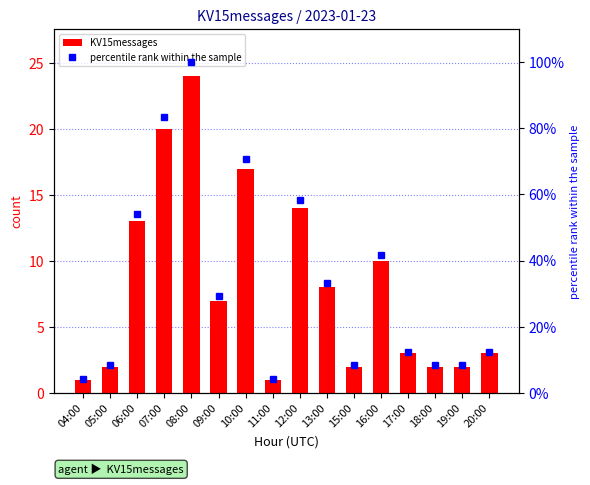

At which label does percentile rank within the sample reach its minimum?

04:00